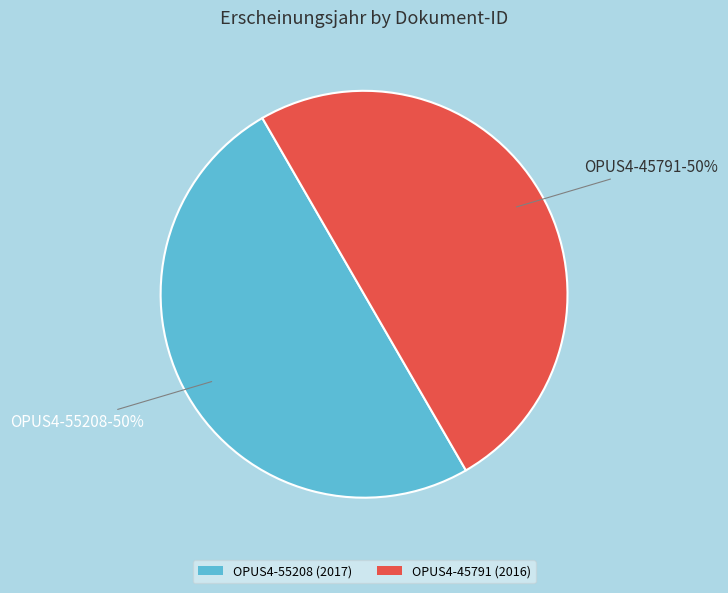

To the nearest percent, what is the combined percentage of OPUS4-55208 (2017) and OPUS4-45791 (2016)?

100%